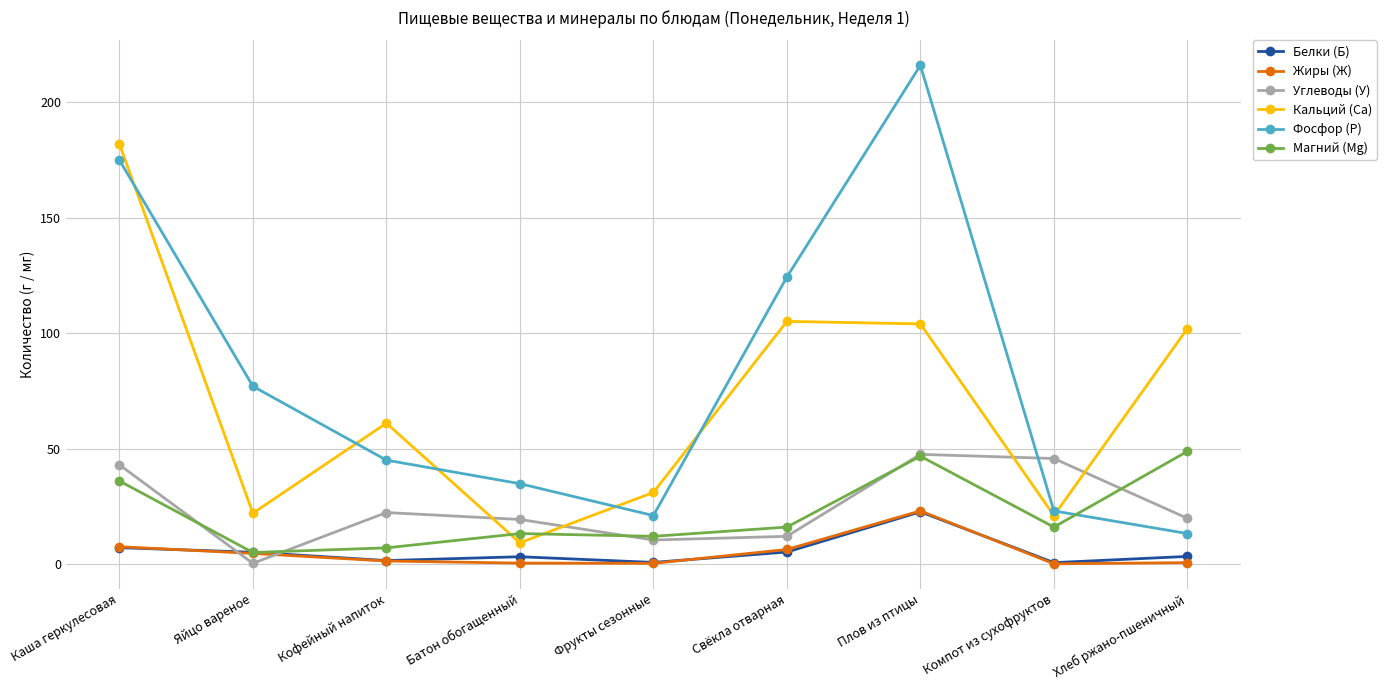

Which series has the largest range (max minus min)?

Фосфор (Р)